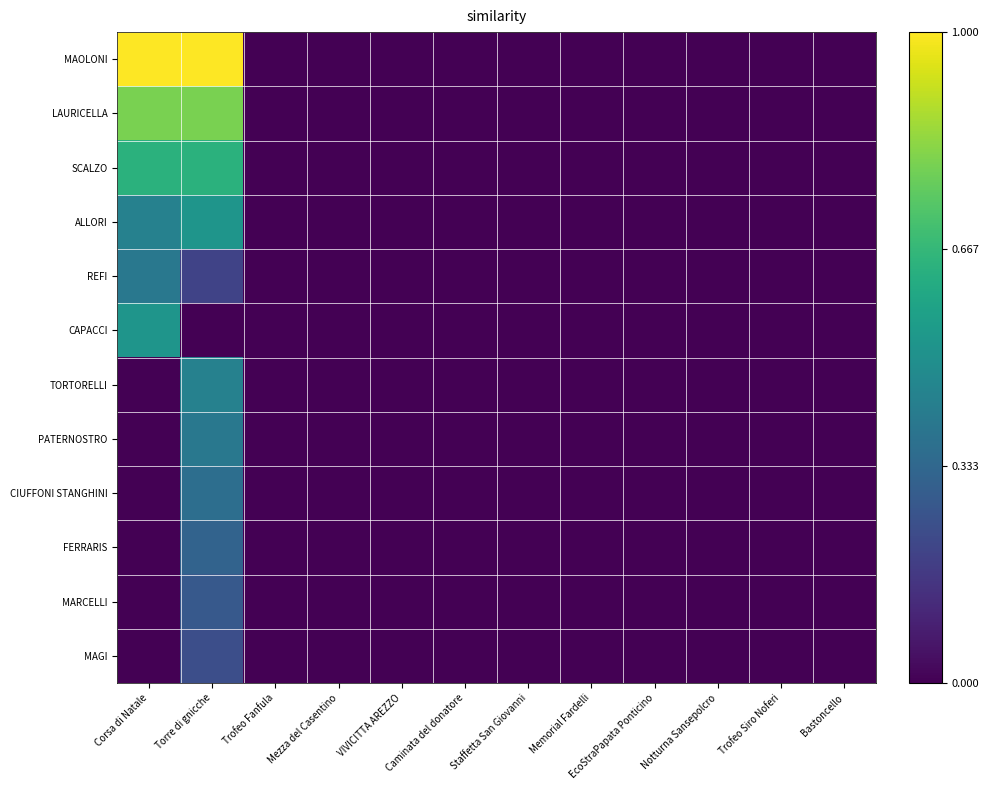

Reading left to right, list all the values displayed in this chart.

MAOLONI: Corsa di Natale=1.0	Torre di gnicche=1.0	Trofeo Fanfula=0.0	Mezza del Casentino=0.0	VIVICITTA AREZZO=0.0	Caminata del donatore=0.0	Staffetta San Giovanni=0.0	Memorial Fardelli=0.0	EcoStraPapata Ponticino=0.0	Notturna Sansepolcro=0.0	Trofeo Siro Noferi=0.0	Bastoncello=0.0
LAURICELLA: Corsa di Natale=0.8	Torre di gnicche=0.8	Trofeo Fanfula=0.0	Mezza del Casentino=0.0	VIVICITTA AREZZO=0.0	Caminata del donatore=0.0	Staffetta San Giovanni=0.0	Memorial Fardelli=0.0	EcoStraPapata Ponticino=0.0	Notturna Sansepolcro=0.0	Trofeo Siro Noferi=0.0	Bastoncello=0.0
SCALZO: Corsa di Natale=0.6	Torre di gnicche=0.6	Trofeo Fanfula=0.0	Mezza del Casentino=0.0	VIVICITTA AREZZO=0.0	Caminata del donatore=0.0	Staffetta San Giovanni=0.0	Memorial Fardelli=0.0	EcoStraPapata Ponticino=0.0	Notturna Sansepolcro=0.0	Trofeo Siro Noferi=0.0	Bastoncello=0.0
ALLORI: Corsa di Natale=0.4	Torre di gnicche=0.5	Trofeo Fanfula=0.0	Mezza del Casentino=0.0	VIVICITTA AREZZO=0.0	Caminata del donatore=0.0	Staffetta San Giovanni=0.0	Memorial Fardelli=0.0	EcoStraPapata Ponticino=0.0	Notturna Sansepolcro=0.0	Trofeo Siro Noferi=0.0	Bastoncello=0.0
REFI: Corsa di Natale=0.4	Torre di gnicche=0.2	Trofeo Fanfula=0.0	Mezza del Casentino=0.0	VIVICITTA AREZZO=0.0	Caminata del donatore=0.0	Staffetta San Giovanni=0.0	Memorial Fardelli=0.0	EcoStraPapata Ponticino=0.0	Notturna Sansepolcro=0.0	Trofeo Siro Noferi=0.0	Bastoncello=0.0
CAPACCI: Corsa di Natale=0.5	Torre di gnicche=0.0	Trofeo Fanfula=0.0	Mezza del Casentino=0.0	VIVICITTA AREZZO=0.0	Caminata del donatore=0.0	Staffetta San Giovanni=0.0	Memorial Fardelli=0.0	EcoStraPapata Ponticino=0.0	Notturna Sansepolcro=0.0	Trofeo Siro Noferi=0.0	Bastoncello=0.0
TORTORELLI: Corsa di Natale=0.0	Torre di gnicche=0.4	Trofeo Fanfula=0.0	Mezza del Casentino=0.0	VIVICITTA AREZZO=0.0	Caminata del donatore=0.0	Staffetta San Giovanni=0.0	Memorial Fardelli=0.0	EcoStraPapata Ponticino=0.0	Notturna Sansepolcro=0.0	Trofeo Siro Noferi=0.0	Bastoncello=0.0
PATERNOSTRO: Corsa di Natale=0.0	Torre di gnicche=0.4	Trofeo Fanfula=0.0	Mezza del Casentino=0.0	VIVICITTA AREZZO=0.0	Caminata del donatore=0.0	Staffetta San Giovanni=0.0	Memorial Fardelli=0.0	EcoStraPapata Ponticino=0.0	Notturna Sansepolcro=0.0	Trofeo Siro Noferi=0.0	Bastoncello=0.0
CIUFFONI STANGHINI: Corsa di Natale=0.0	Torre di gnicche=0.4	Trofeo Fanfula=0.0	Mezza del Casentino=0.0	VIVICITTA AREZZO=0.0	Caminata del donatore=0.0	Staffetta San Giovanni=0.0	Memorial Fardelli=0.0	EcoStraPapata Ponticino=0.0	Notturna Sansepolcro=0.0	Trofeo Siro Noferi=0.0	Bastoncello=0.0
FERRARIS: Corsa di Natale=0.0	Torre di gnicche=0.3	Trofeo Fanfula=0.0	Mezza del Casentino=0.0	VIVICITTA AREZZO=0.0	Caminata del donatore=0.0	Staffetta San Giovanni=0.0	Memorial Fardelli=0.0	EcoStraPapata Ponticino=0.0	Notturna Sansepolcro=0.0	Trofeo Siro Noferi=0.0	Bastoncello=0.0
MARCELLI: Corsa di Natale=0.0	Torre di gnicche=0.3	Trofeo Fanfula=0.0	Mezza del Casentino=0.0	VIVICITTA AREZZO=0.0	Caminata del donatore=0.0	Staffetta San Giovanni=0.0	Memorial Fardelli=0.0	EcoStraPapata Ponticino=0.0	Notturna Sansepolcro=0.0	Trofeo Siro Noferi=0.0	Bastoncello=0.0
MAGI: Corsa di Natale=0.0	Torre di gnicche=0.2	Trofeo Fanfula=0.0	Mezza del Casentino=0.0	VIVICITTA AREZZO=0.0	Caminata del donatore=0.0	Staffetta San Giovanni=0.0	Memorial Fardelli=0.0	EcoStraPapata Ponticino=0.0	Notturna Sansepolcro=0.0	Trofeo Siro Noferi=0.0	Bastoncello=0.0